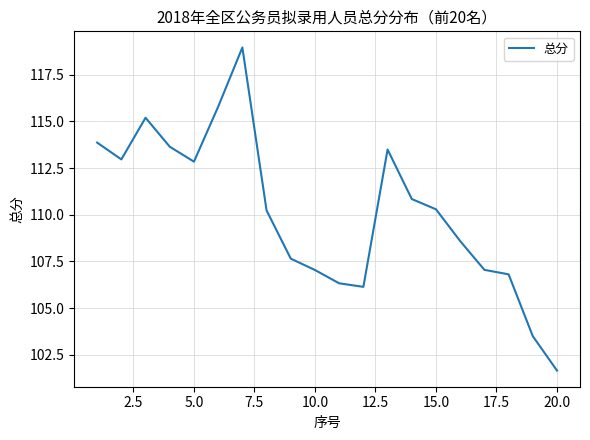

What is the maximum value shown in the chart?

119.0